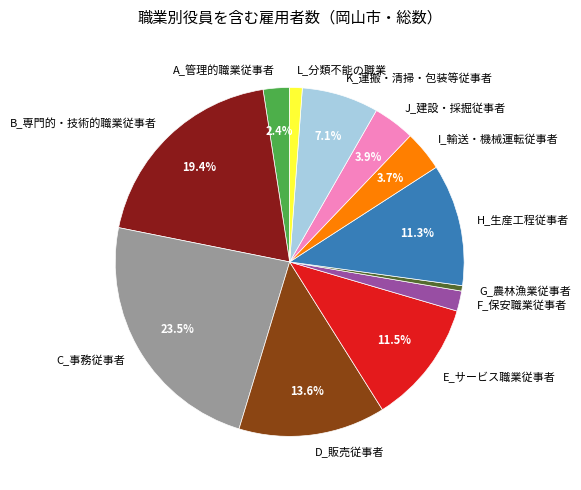

What percentage is the H_生産工程従事者 slice, to the nearest percent?

11%